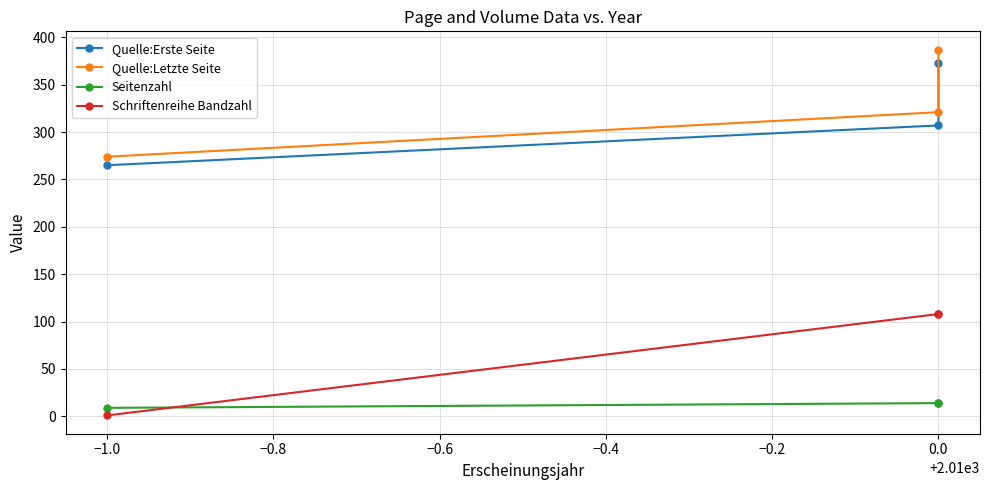

Which series has the largest range (max minus min)?

Quelle:Letzte Seite